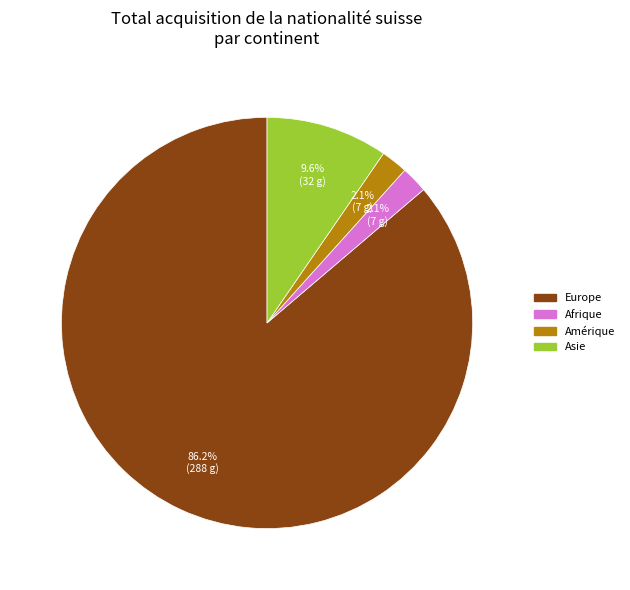

Is there any slice that represents more than half of the pie?

Yes